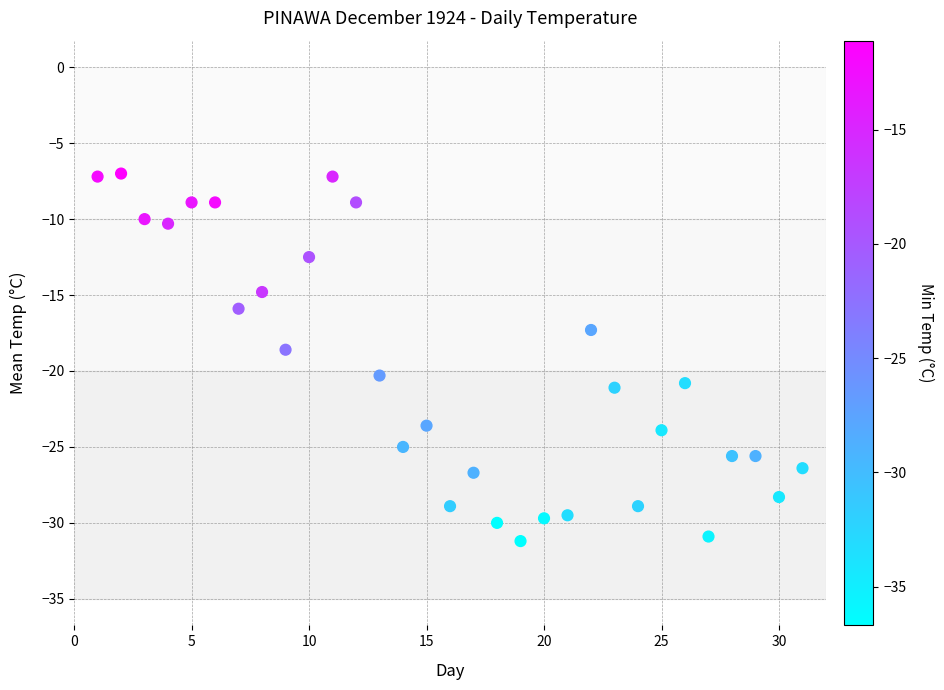

What is the range of Y values (max minus min)?

24.2